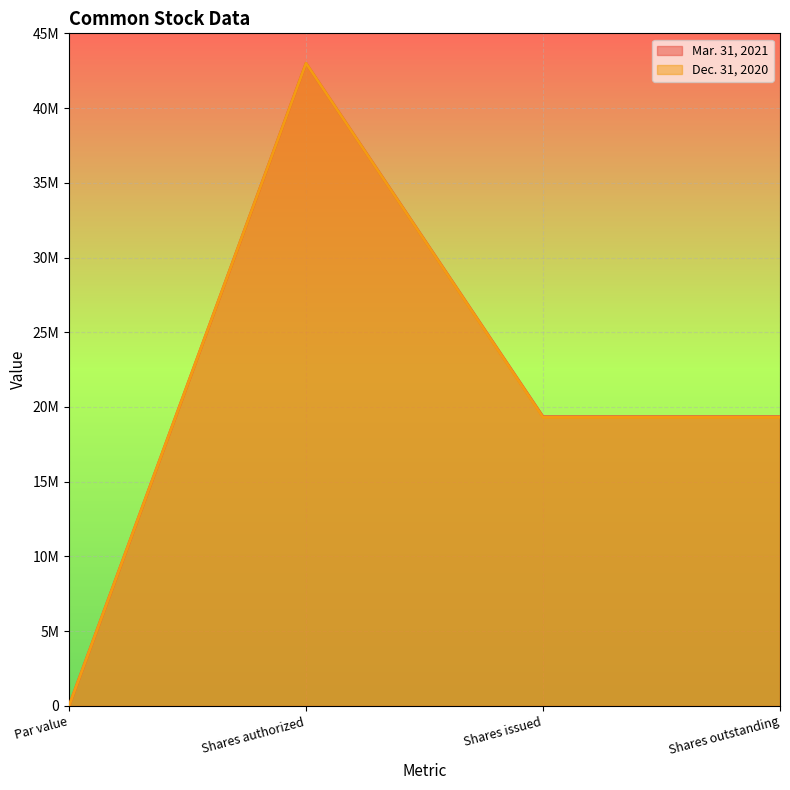

True or false: Mar. 31, 2021 and Dec. 31, 2020 intersect in this chart.

False